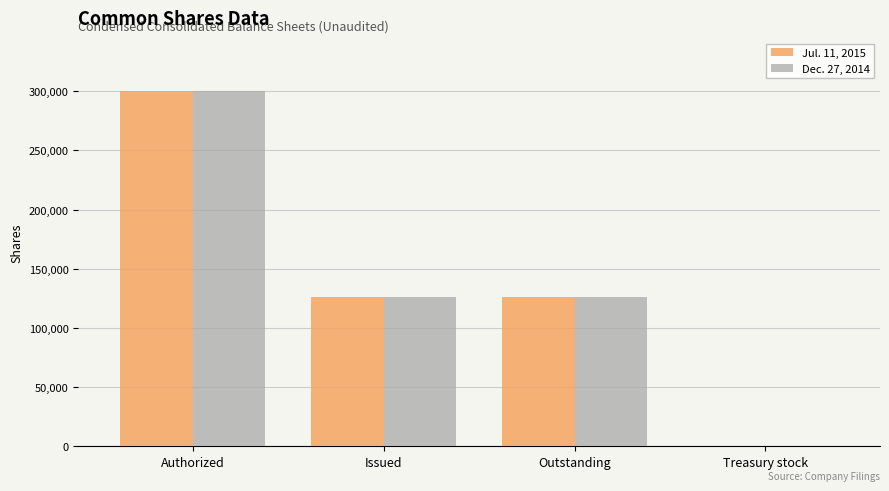

What is the maximum value for Jul. 11, 2015?

300000